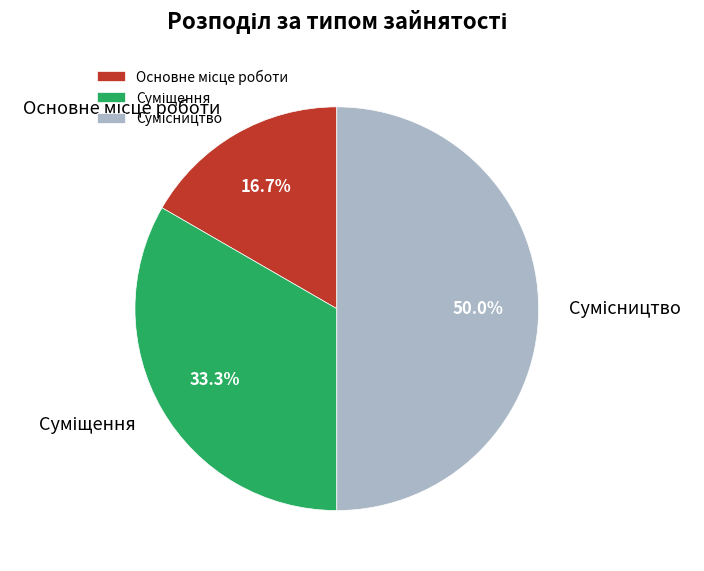

True or false: Основне місце роботи accounts for 17% of the total.

True